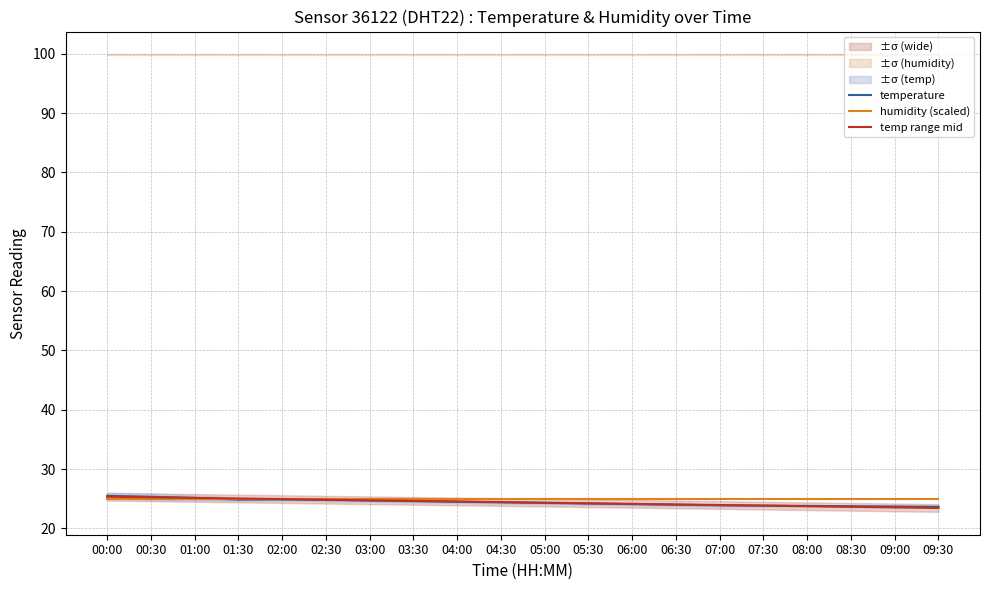

What is the average value of the temperature series?

24.4